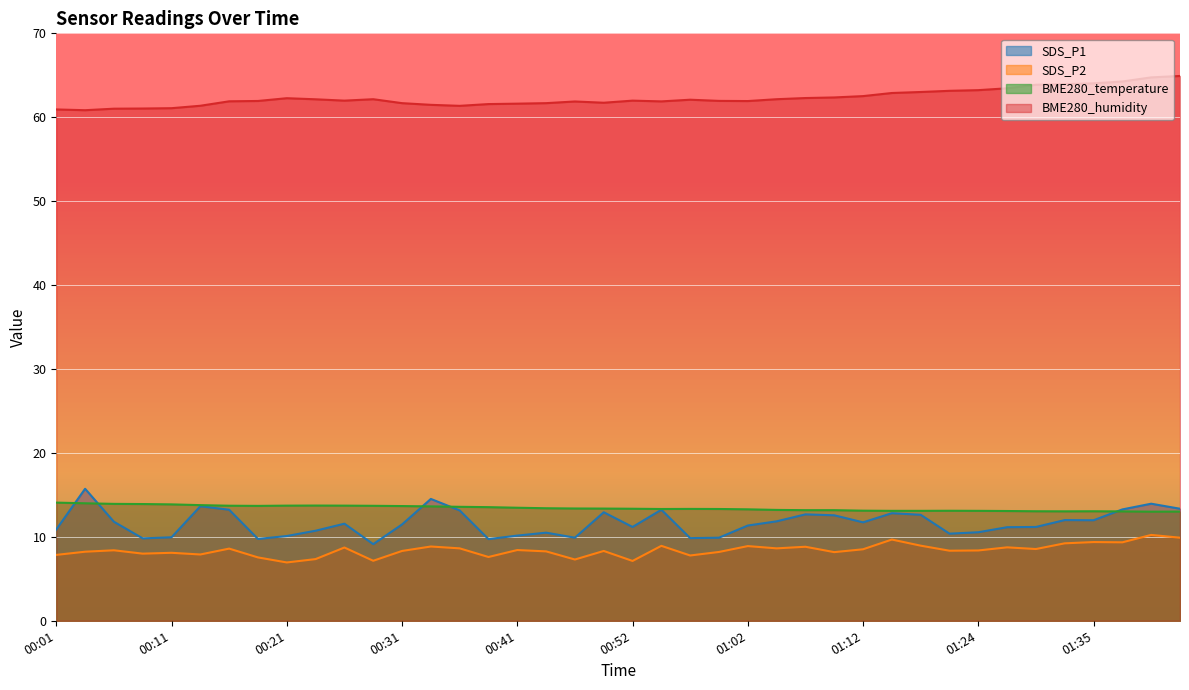

What is the spread (max minus min) of values at 01:37?

54.9